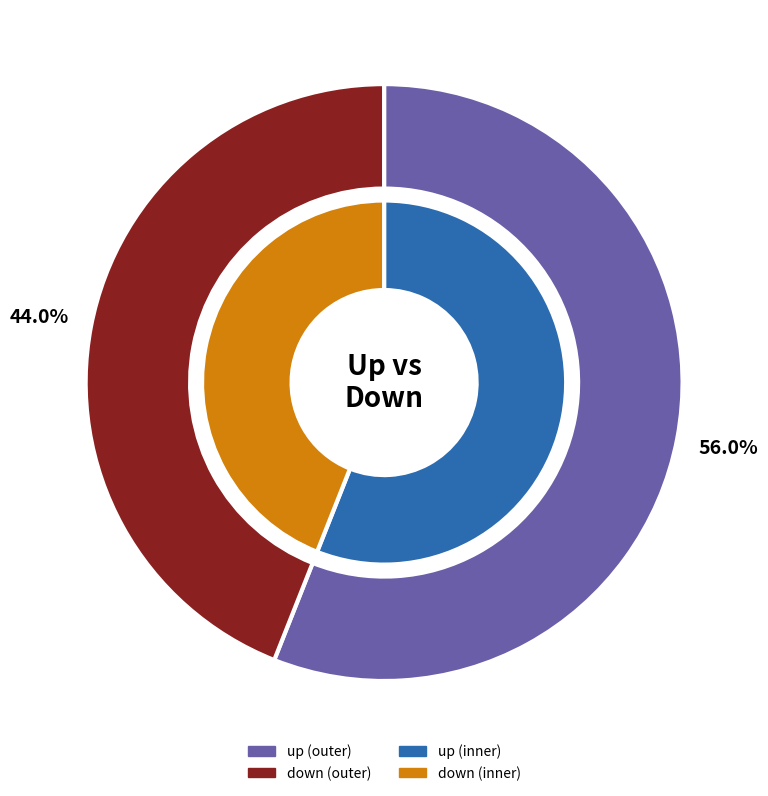

What percentage is the up slice, to the nearest percent?

56%